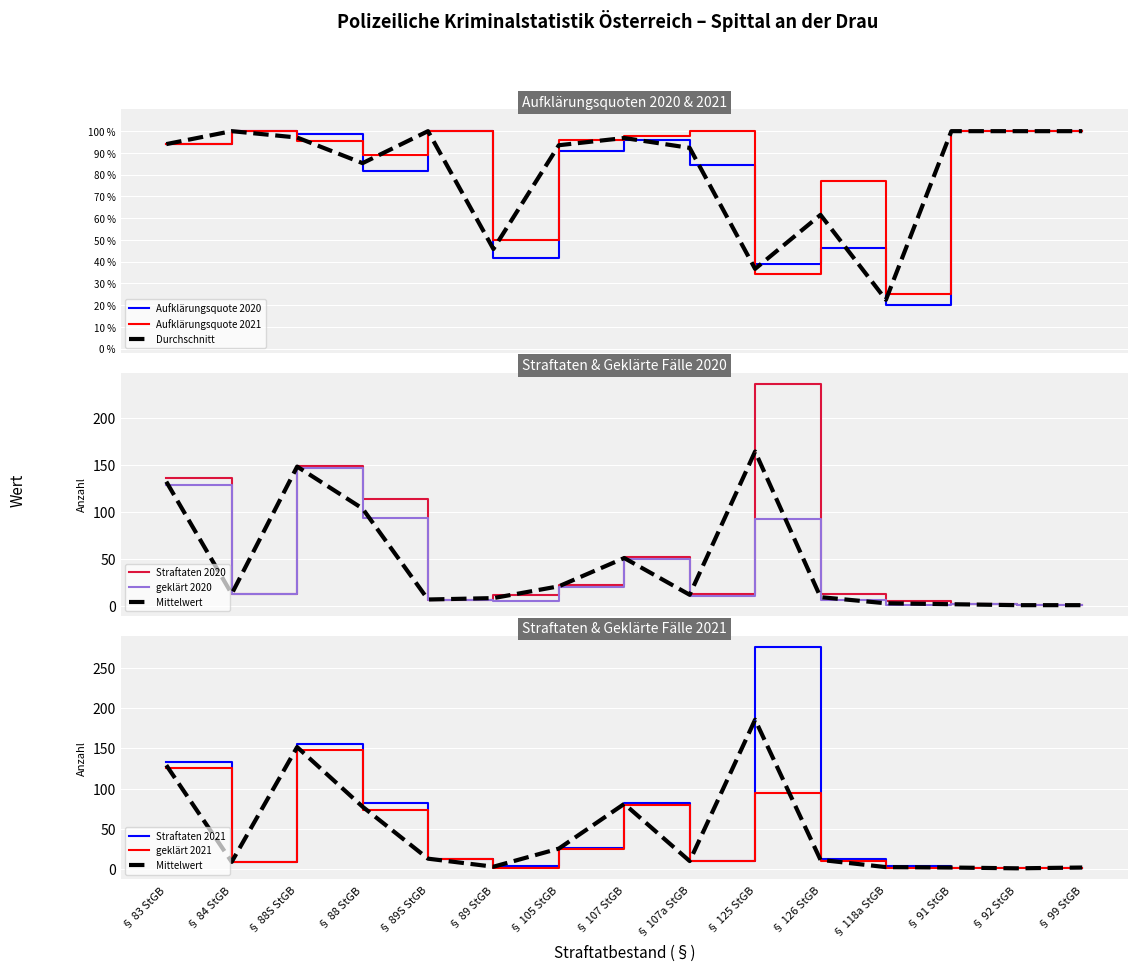

What position from the left is § 88S StGB?

3